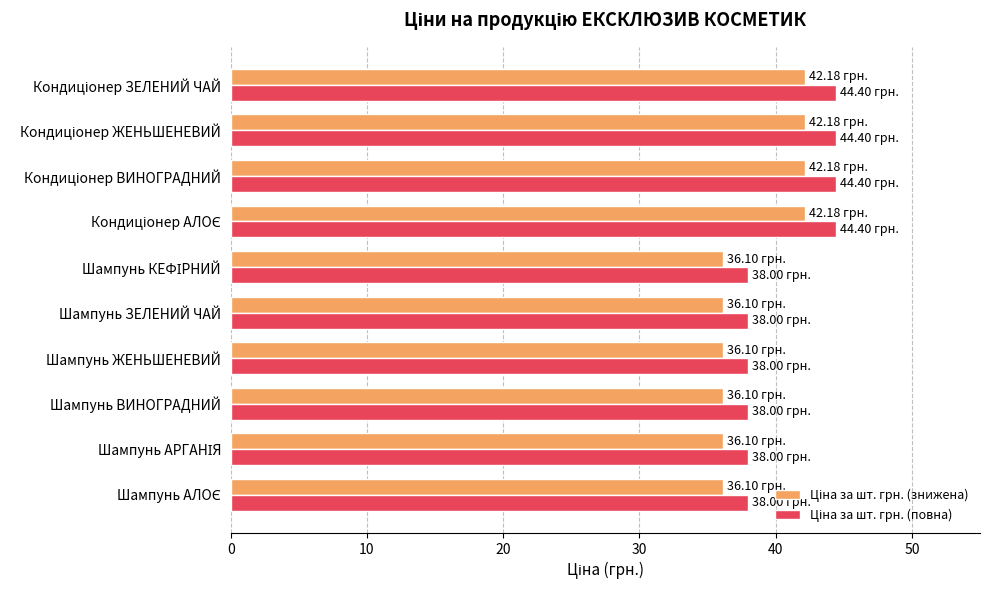

At how many categories does at least one series exceed 42?

4